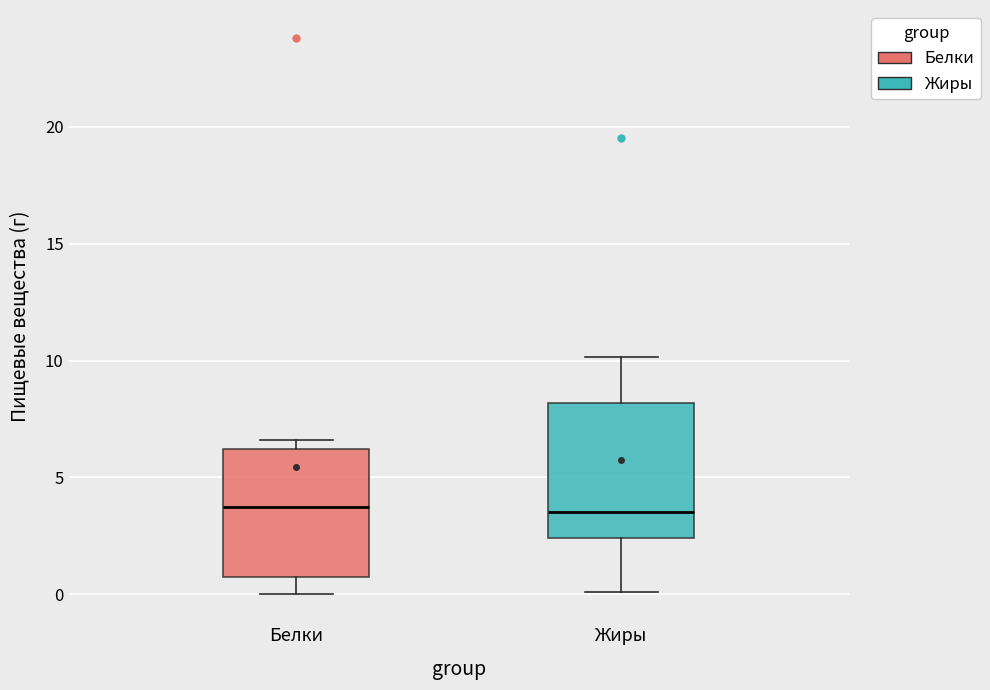

Where does the lower whisker of the box for Белки end on the y-axis? The values are not printed on the chart, so give them approximately, as read against the axis.

0.0